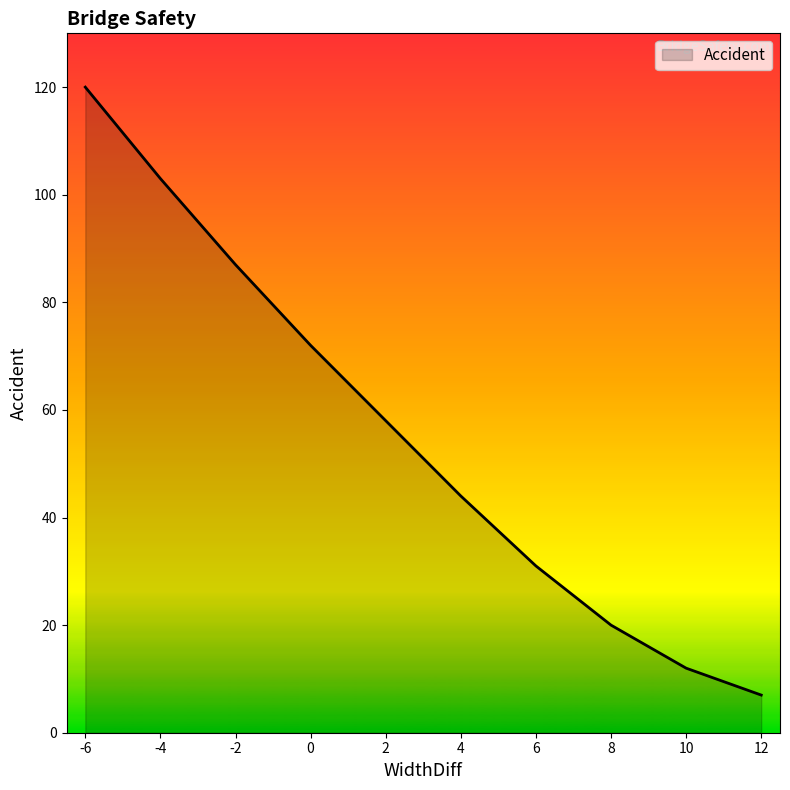

What is the difference between the maximum and minimum values?

113